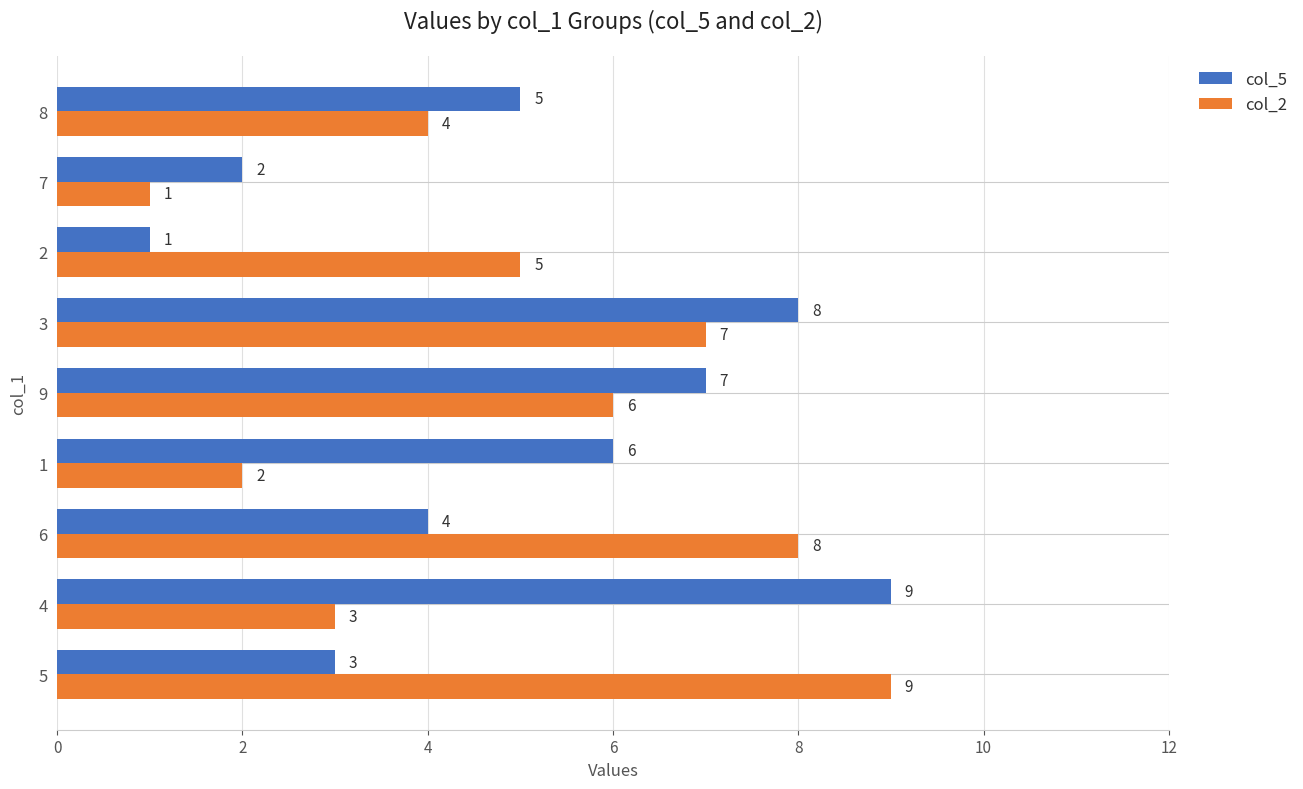

The value of col_5 at 1 is 6. True or false?

True